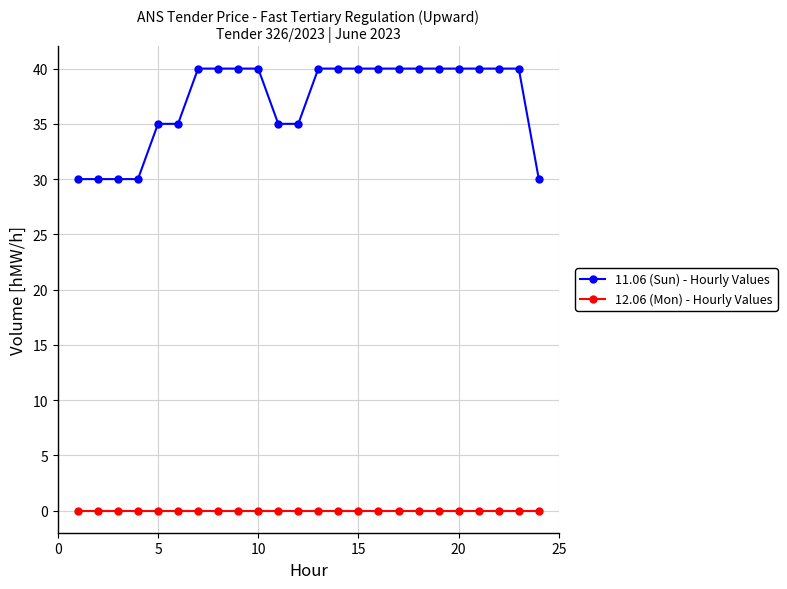

Which series has the widest spread of values?

11.06 (Sun) - Hourly Values